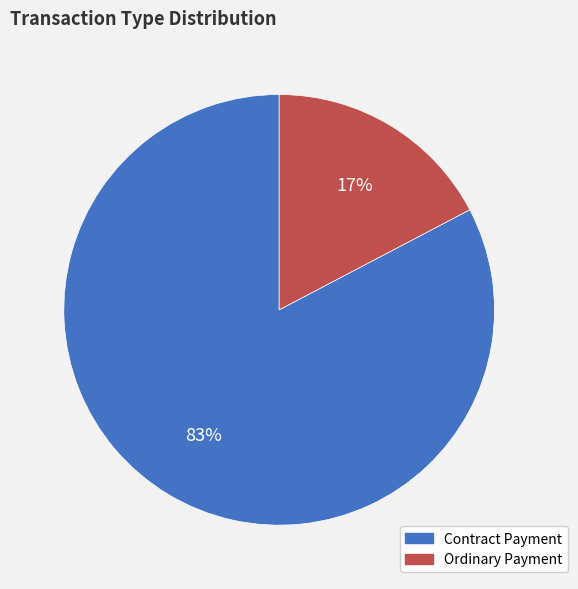

What is the largest slice in the pie chart?

Contract Payment